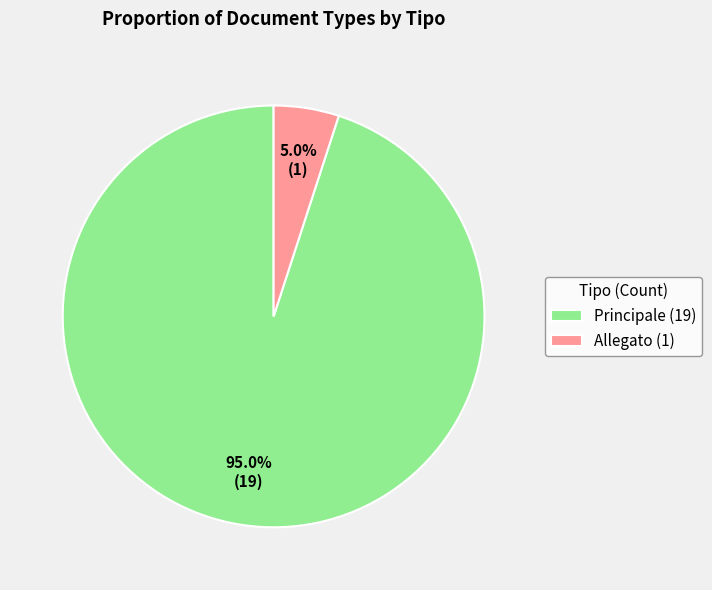

What is the smallest slice in the pie chart?

Allegato